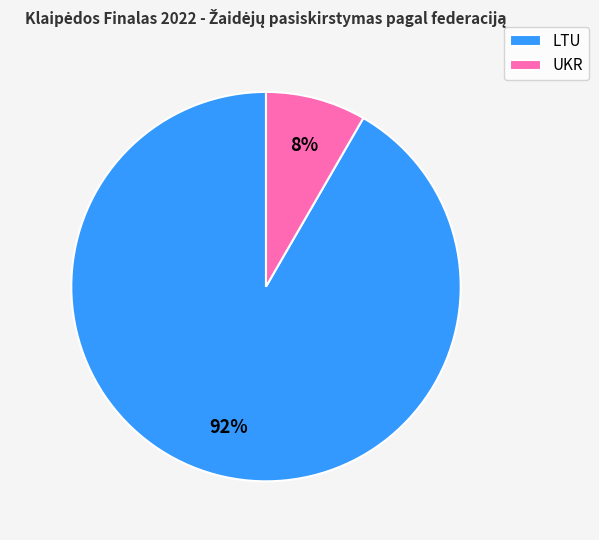

Between UKR and LTU, which is larger?

LTU